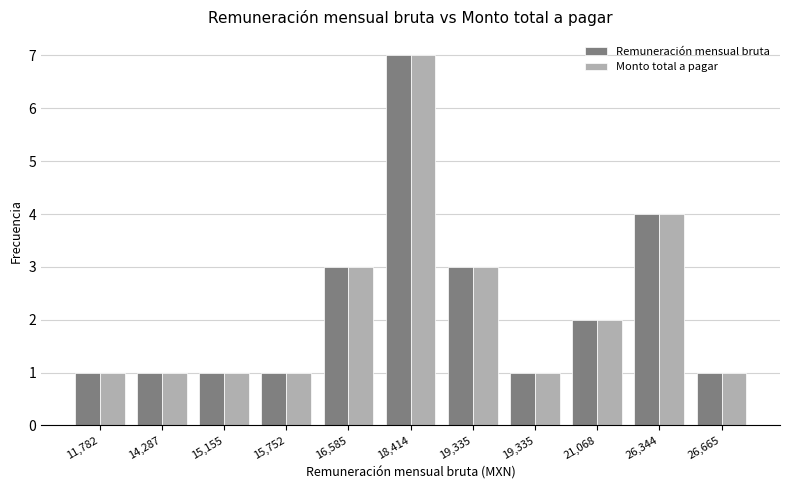

How many groups of bars are there?

11